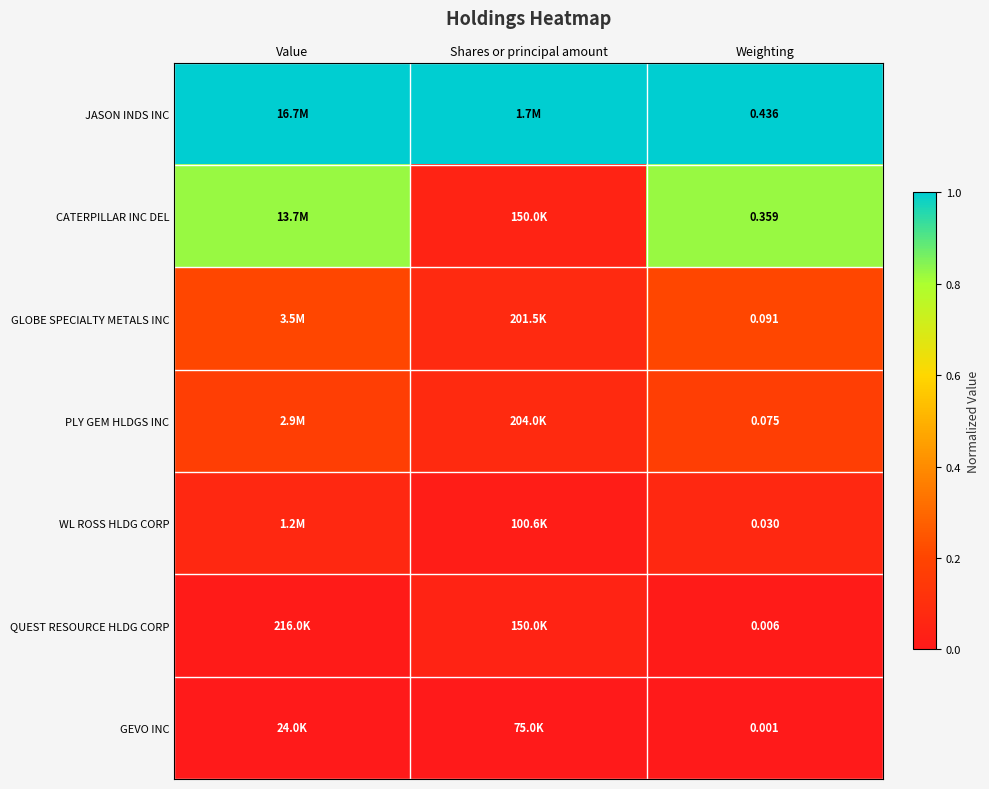

Rank the series by their maximum value, from highest to lowest.

JASON INDS INC, CATERPILLAR INC DEL, GLOBE SPECIALTY METALS INC, PLY GEM HLDGS INC, WL ROSS HLDG CORP, QUEST RESOURCE HLDG CORP, GEVO INC